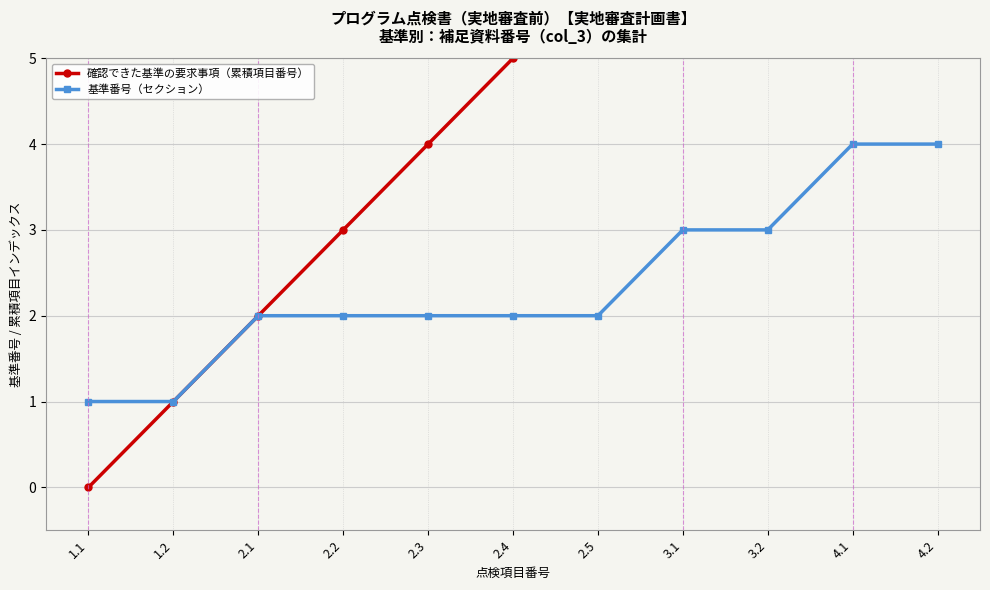

At which category is the sum across all series the highest?

4.2